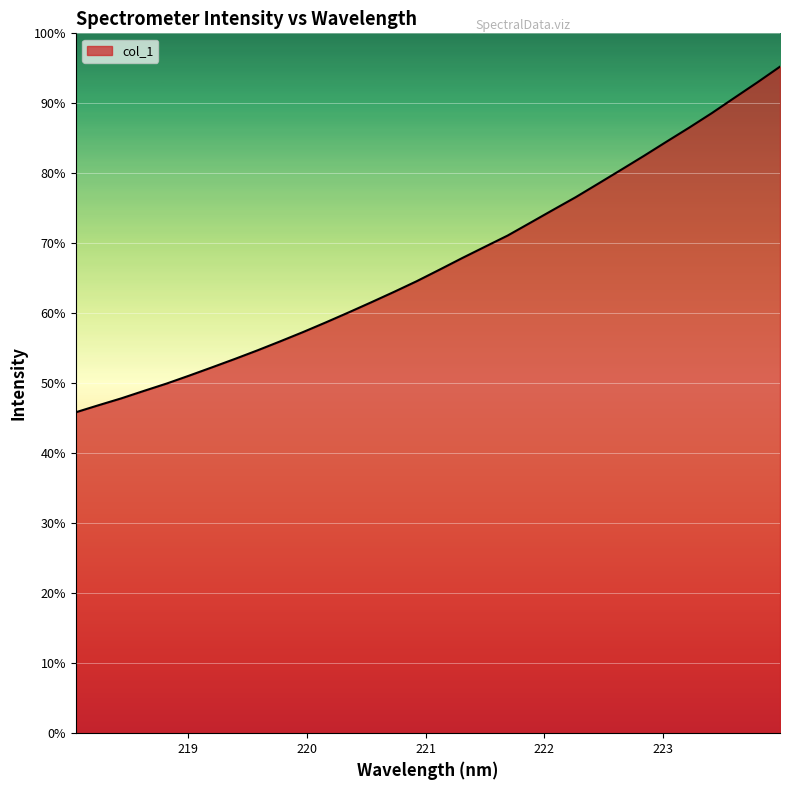

Does the chart have visible grid lines?

Yes